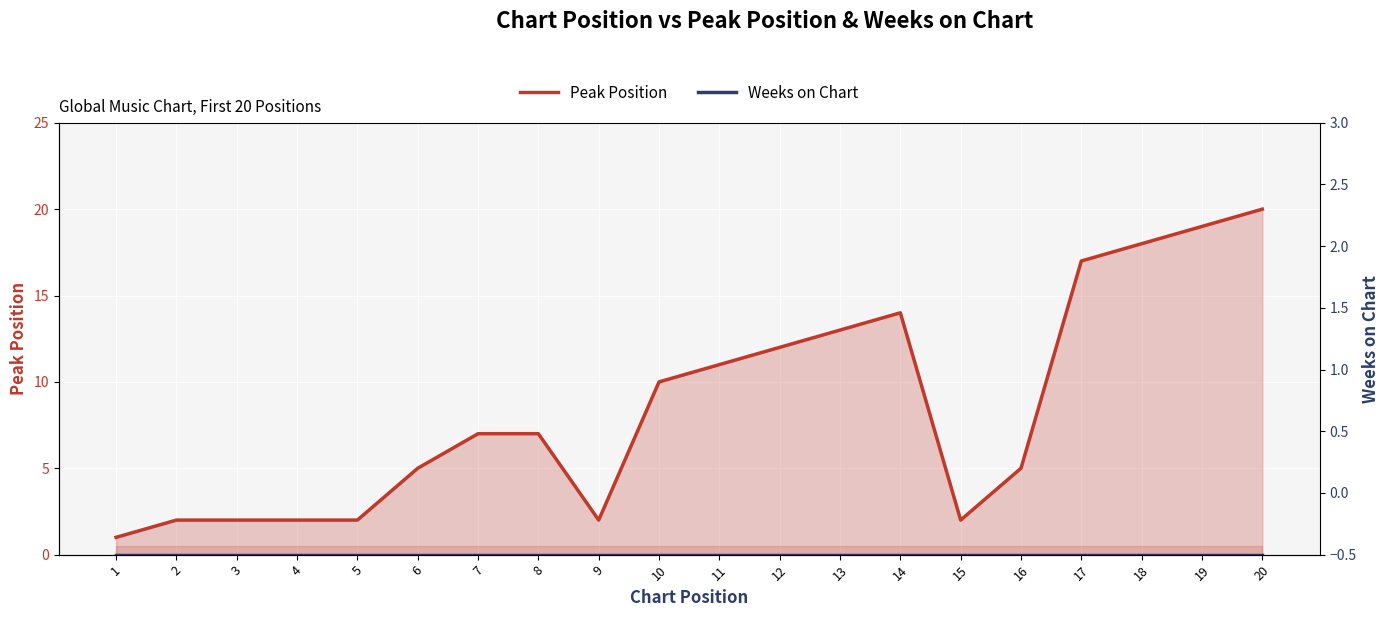

At which category is the sum across all series the highest?

20